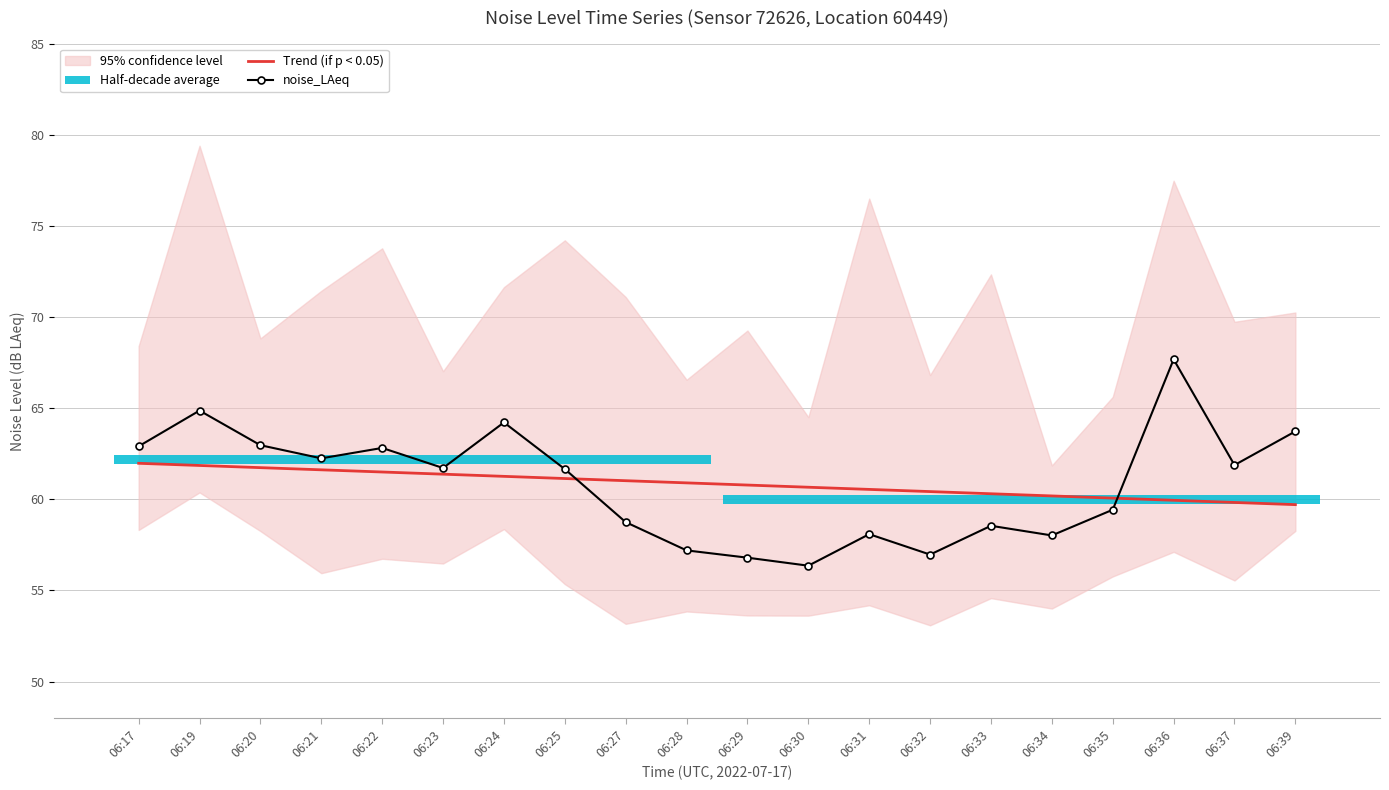

What is the difference between the highest and lowest values at 06:30?

4.3